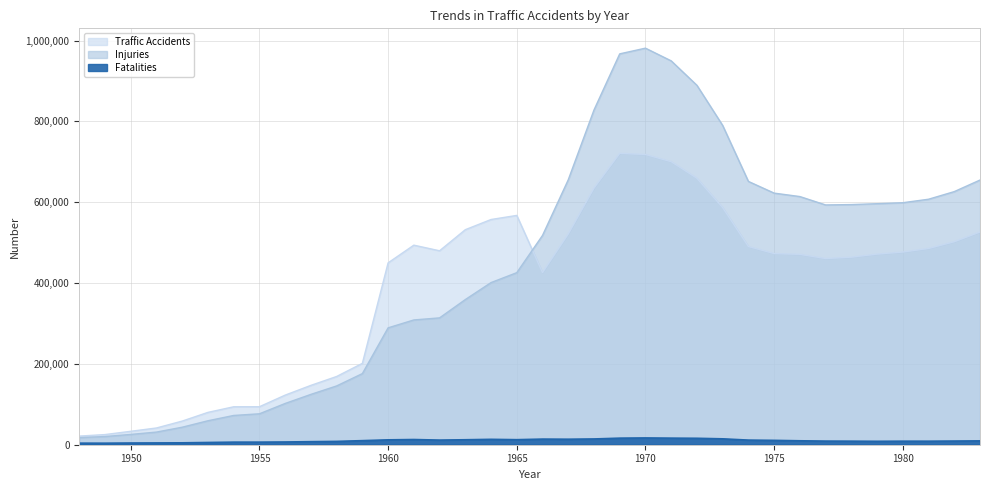

True or false: Injuries and Fatalities cross at least once.

False